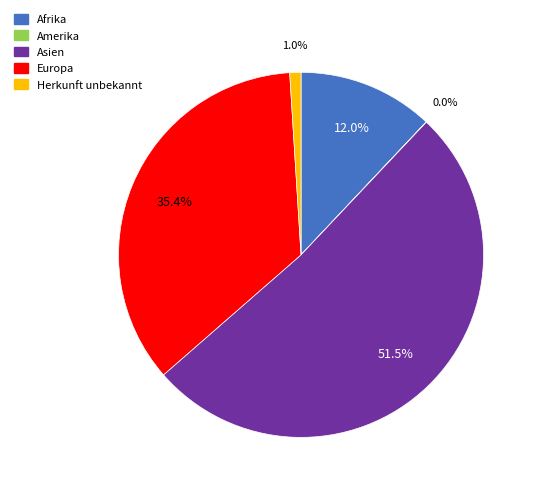

Combined, what portion of the pie is Herkunft unbekannt and Afrika?

13.0%